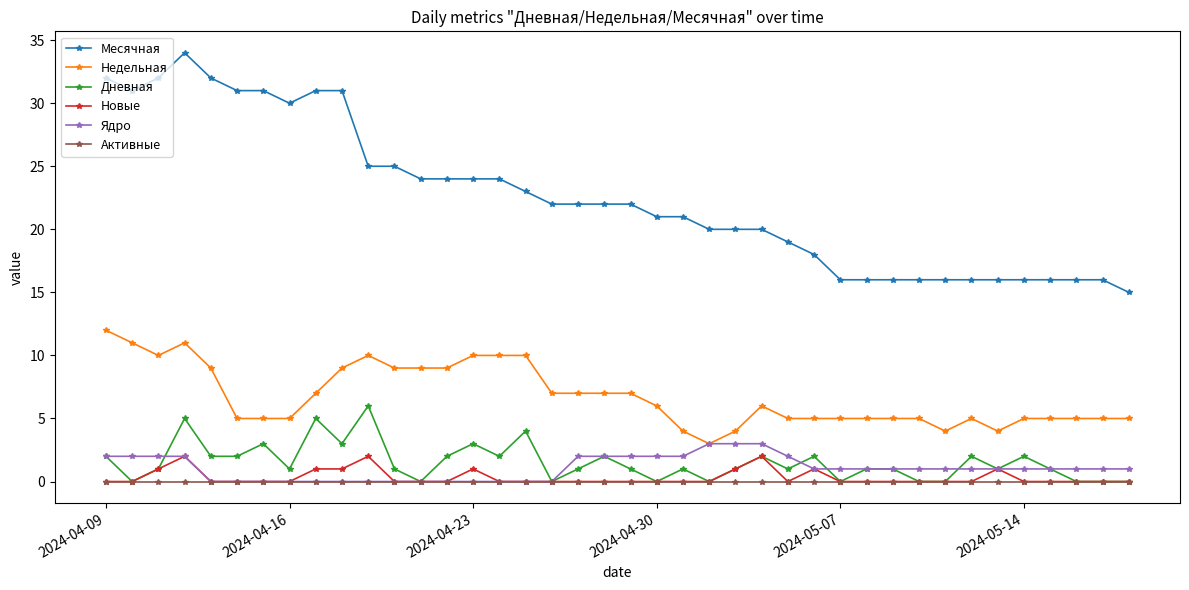

True or false: Дневная has more than 0 interior local peaks.

True